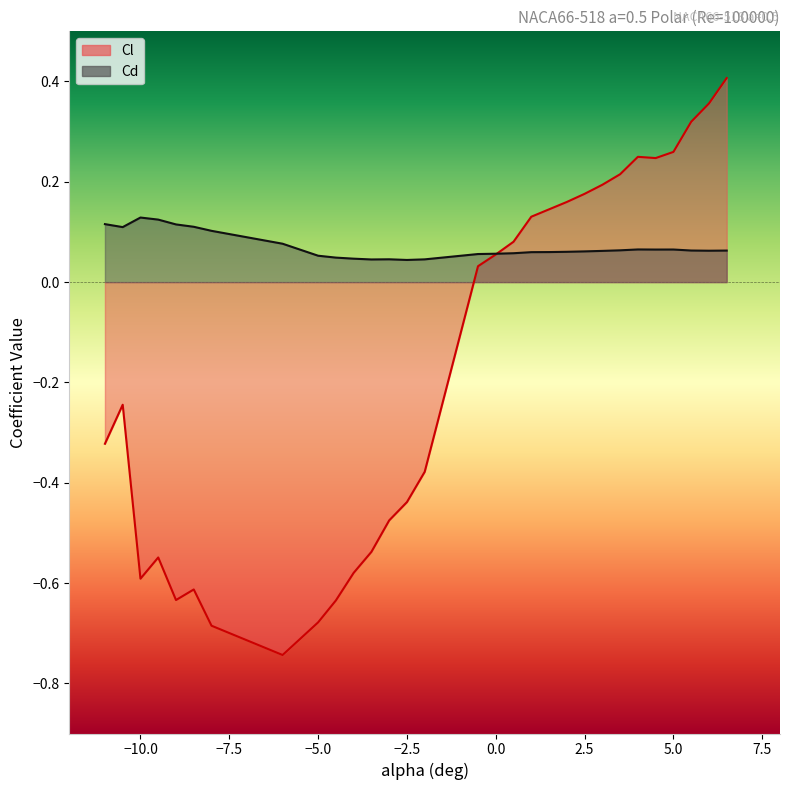

The value of Cd at -10 is 0.1. True or false?

True